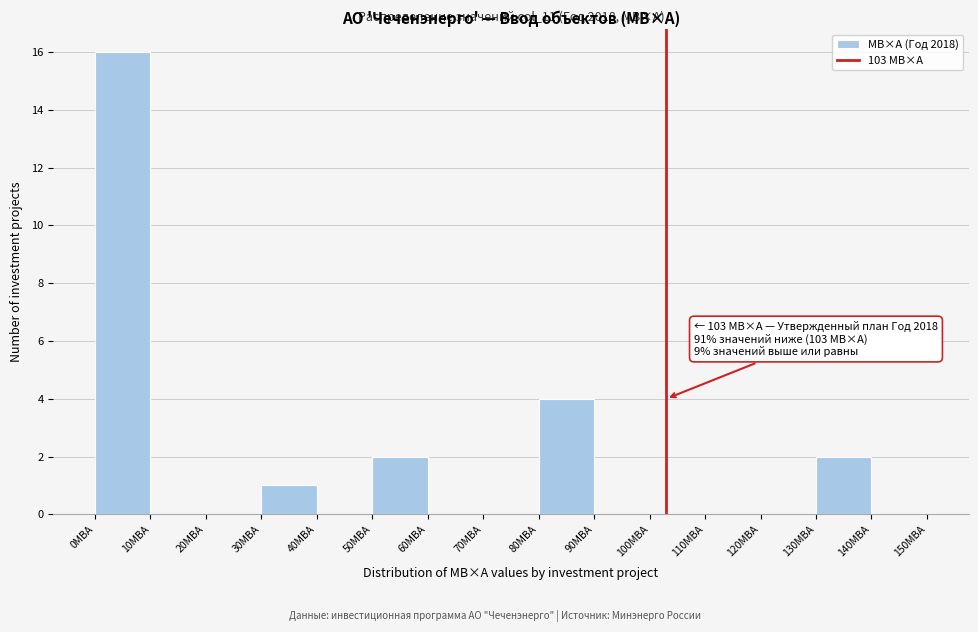

Over which range of the x-axis is the bar tallest?

0 to 10